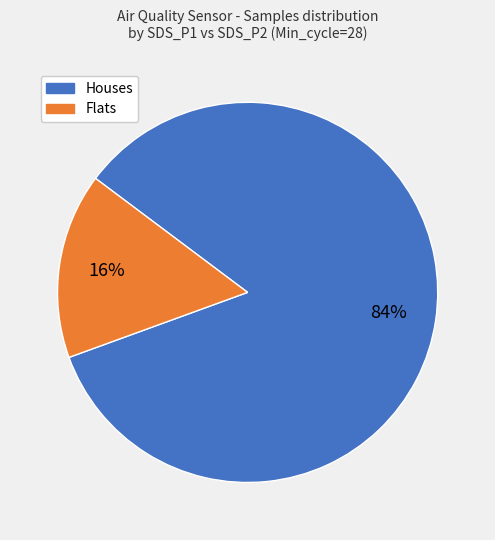

To the nearest percent, what is the difference between the largest and smallest slice percentages?

68%